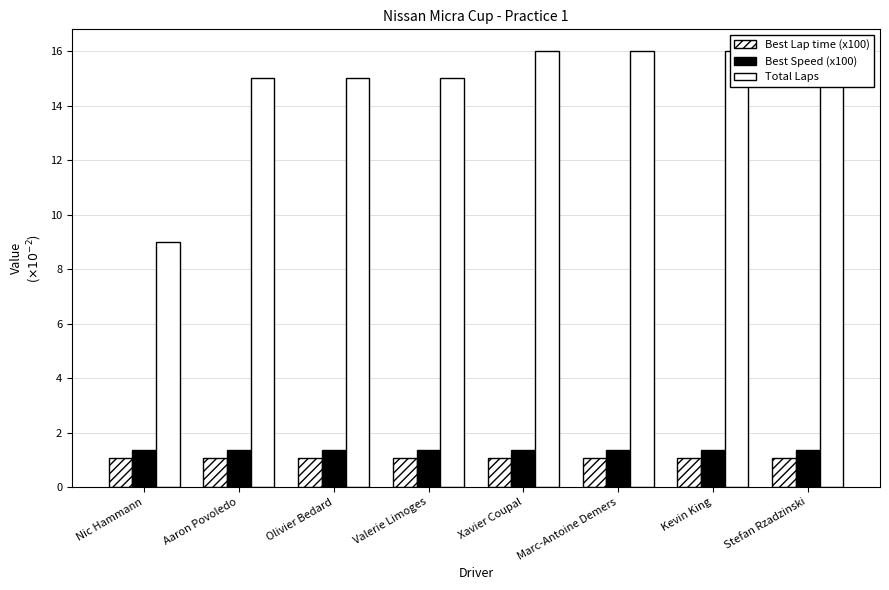

How many data points in Total Laps are less than 16?

4